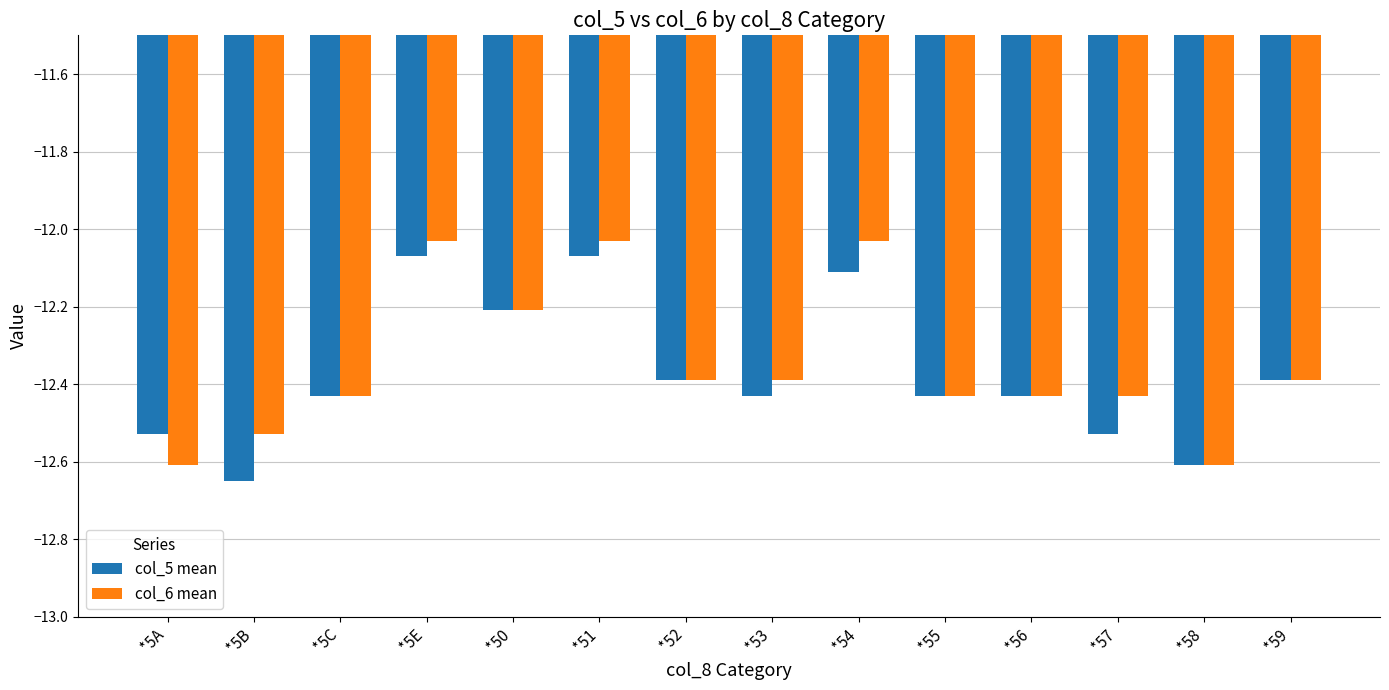

Between *5A and *5C, which series saw the biggest shift?

col_6 mean